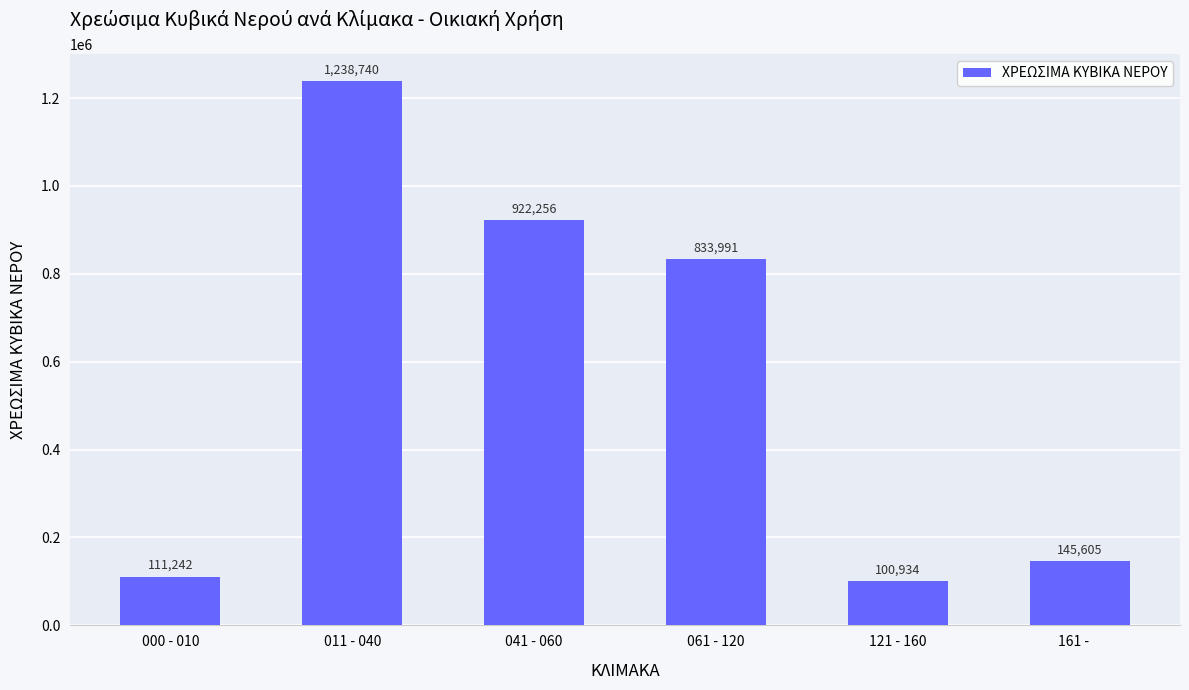

How many data points are less than 833991?

3